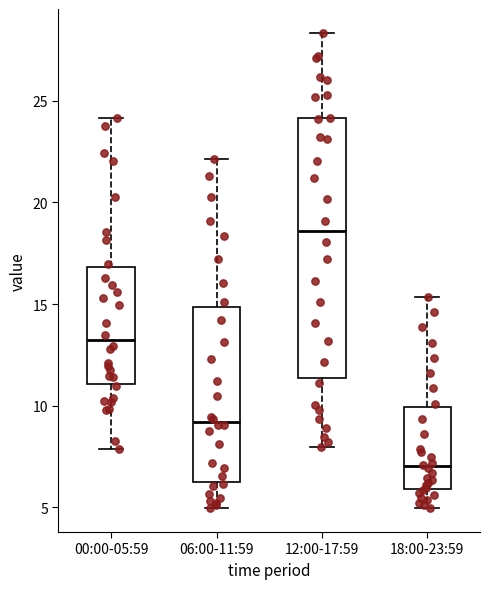

Reading left to right, read every box against the y-axis: the position of its median line, the range the box covers, and the ends of its whiskers. The values are not printed on the chart, so give them approximately, as read against the axis.

00:00-05:59: median 13.0, box 11.0 to 17.0, whiskers 8.0 to 24.0
06:00-11:59: median 9.0, box 6.0 to 15.0, whiskers 5.0 to 22.0
12:00-17:59: median 18.5, box 11.5 to 24.0, whiskers 8.0 to 28.5
18:00-23:59: median 7.0, box 6.0 to 10.0, whiskers 5.0 to 15.5